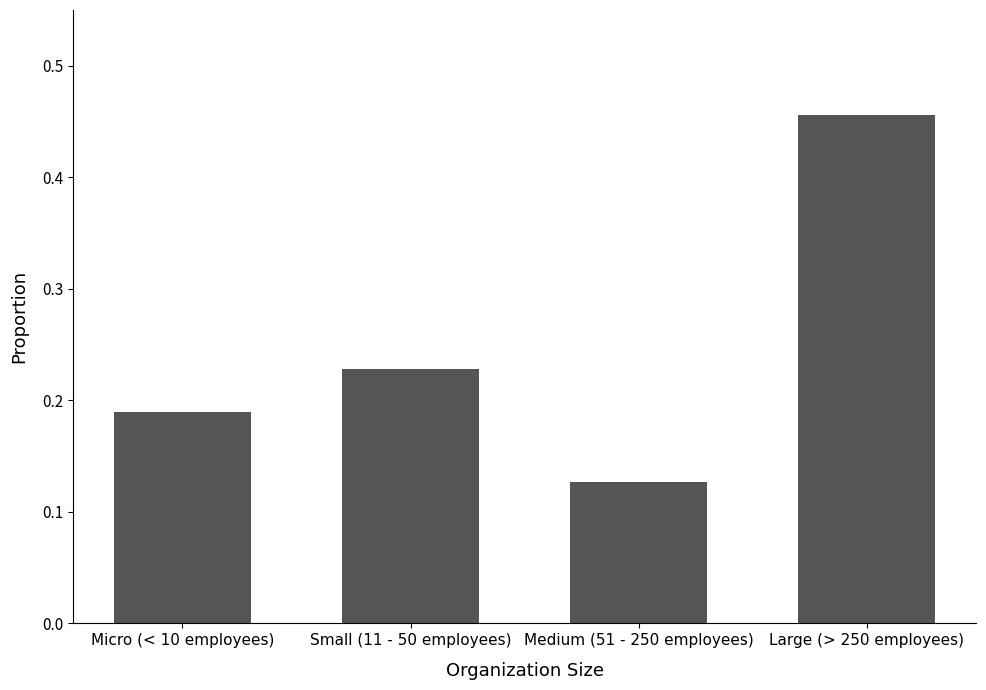

Rank the categories by value from highest to lowest.

Large (> 250 employees), Small (11 - 50 employees), Micro (< 10 employees), Medium (51 - 250 employees)